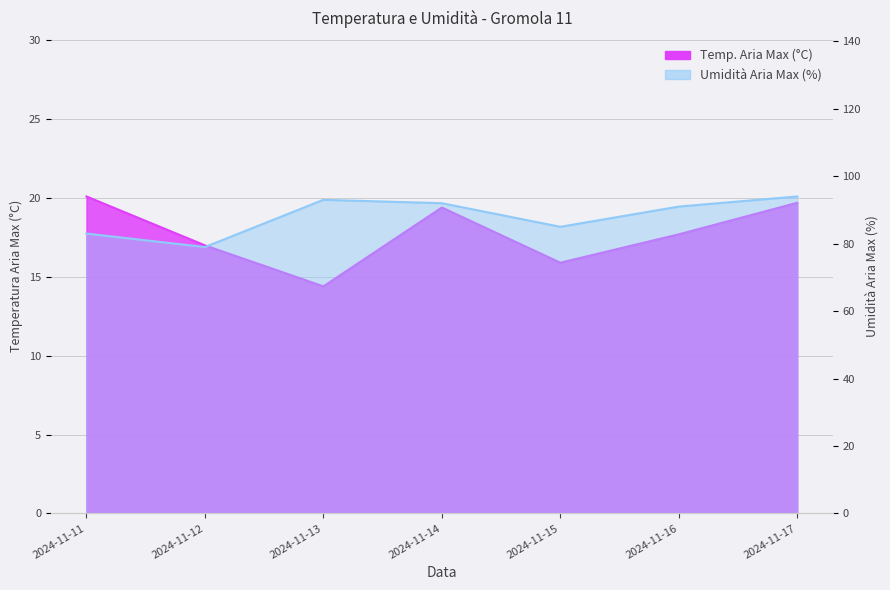

At which label does Umidità Aria Max (%) reach its minimum?

2024-11-12